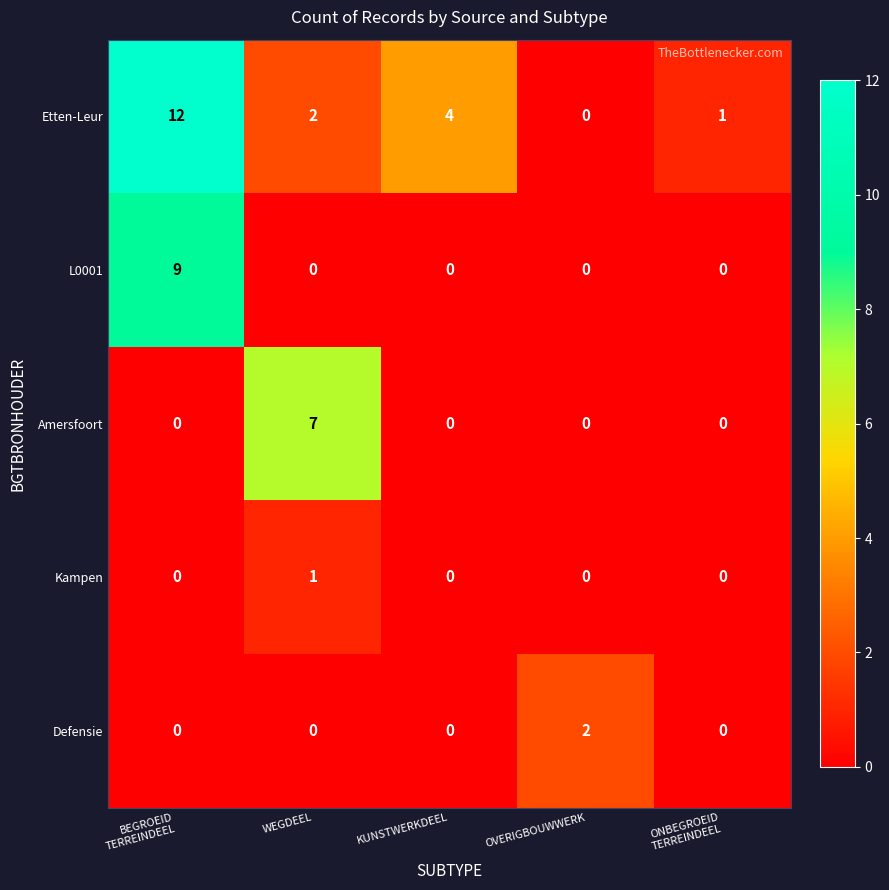

What is the total value across all series at WEGDEEL?

10